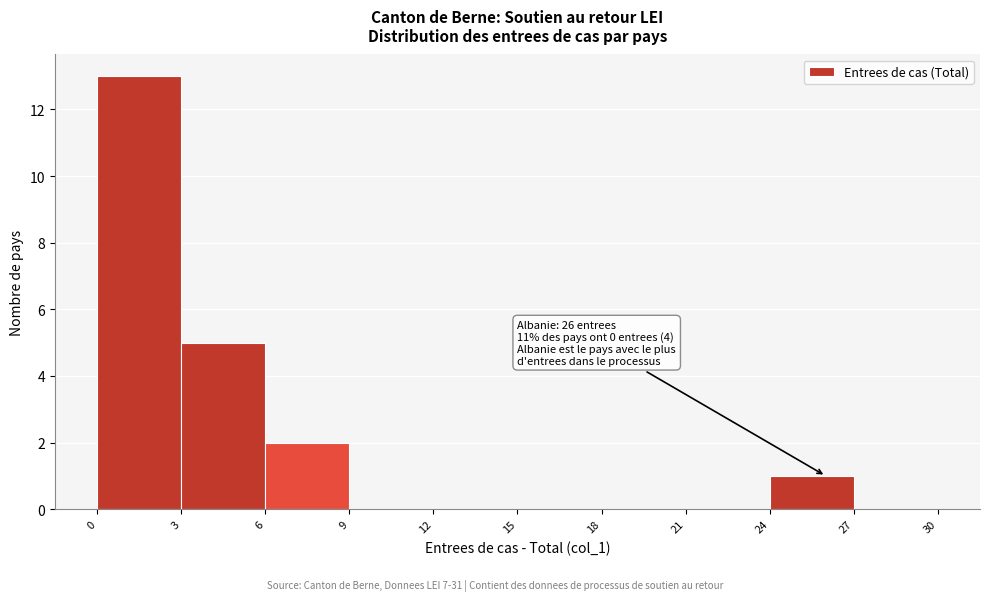

Which range on the x-axis has the tallest bar?

0 to 3